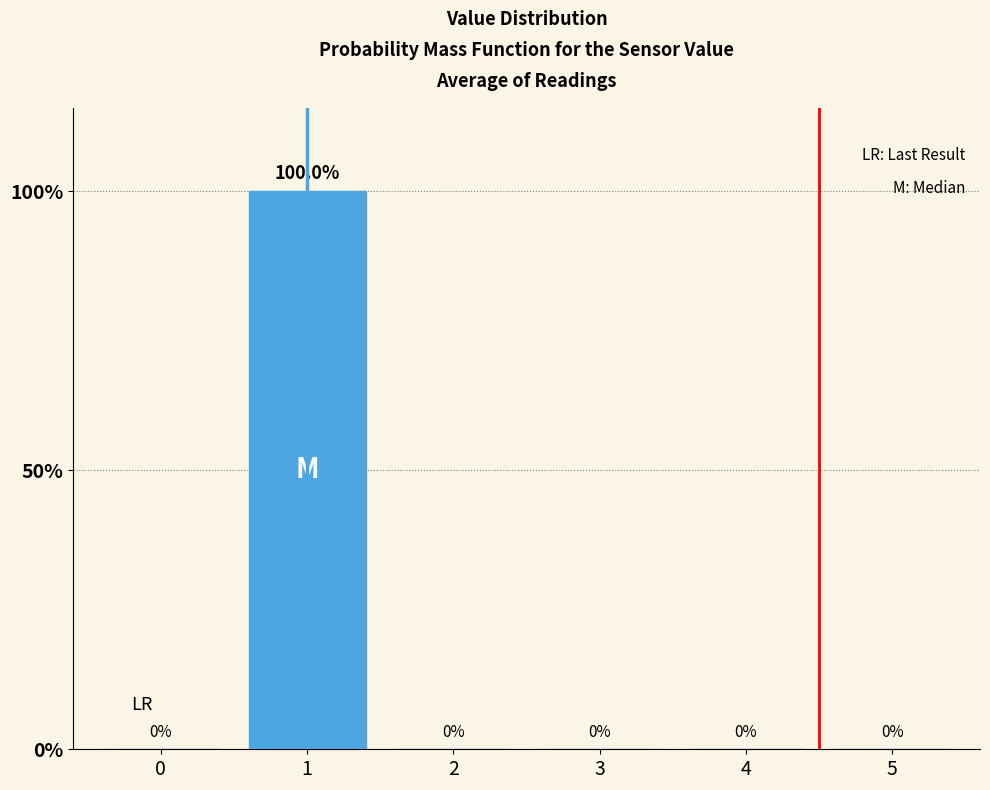

Reading right to left, transcribe all the data shown in this chart.

5=0	4=0	3=0	2=0	1=100	0=0